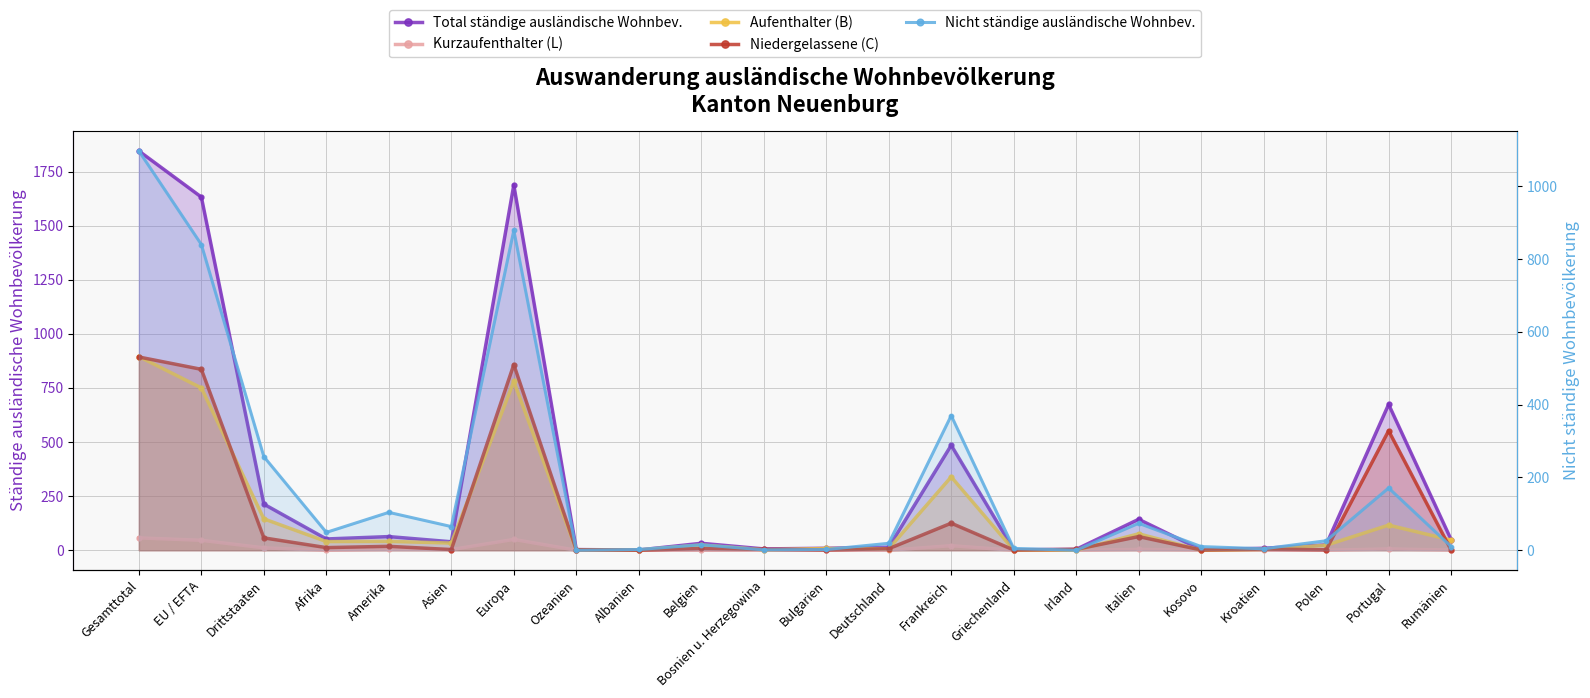

Is it true that Total ständige ausländische Wohnbev. equals 14 at Belgien?

False